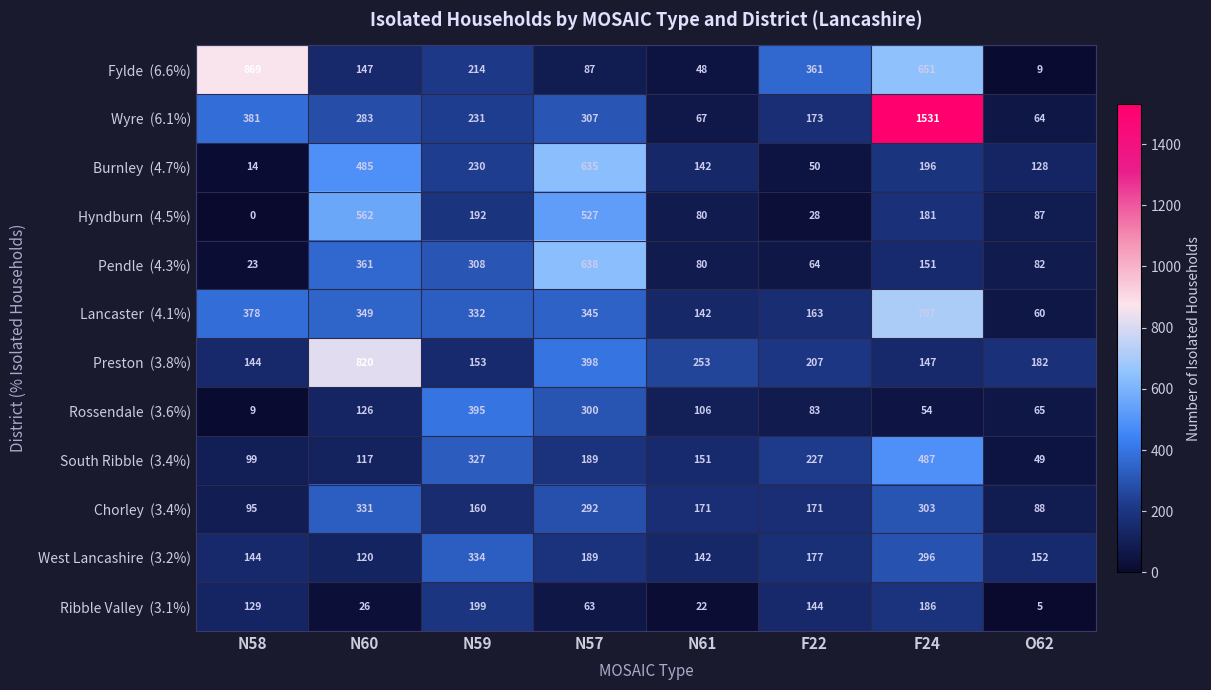

What is the difference between the highest and lowest values at N60?

794